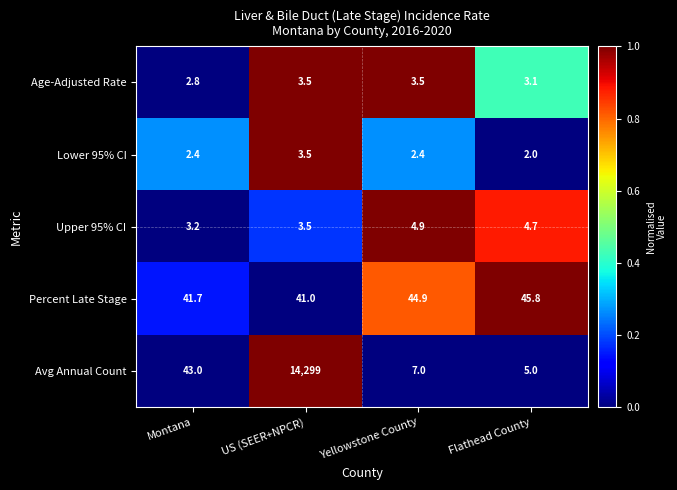

What is the average value of the Percent Late Stage series?

43.4